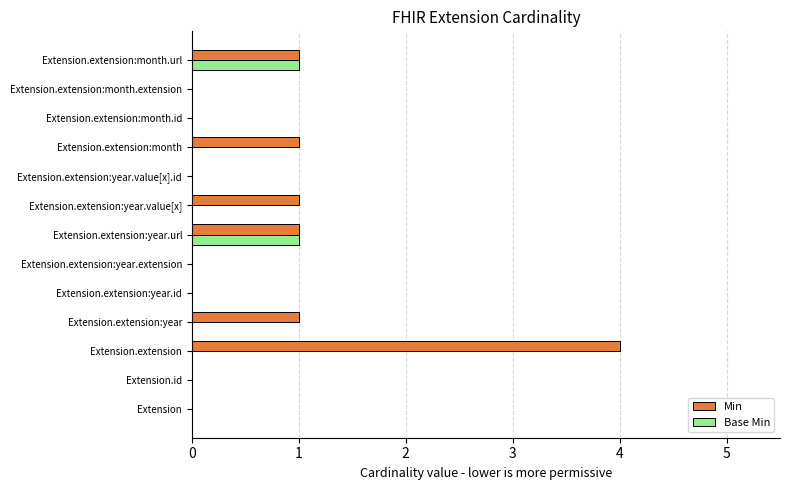

What is the total value across all series at Extension.extension?

4